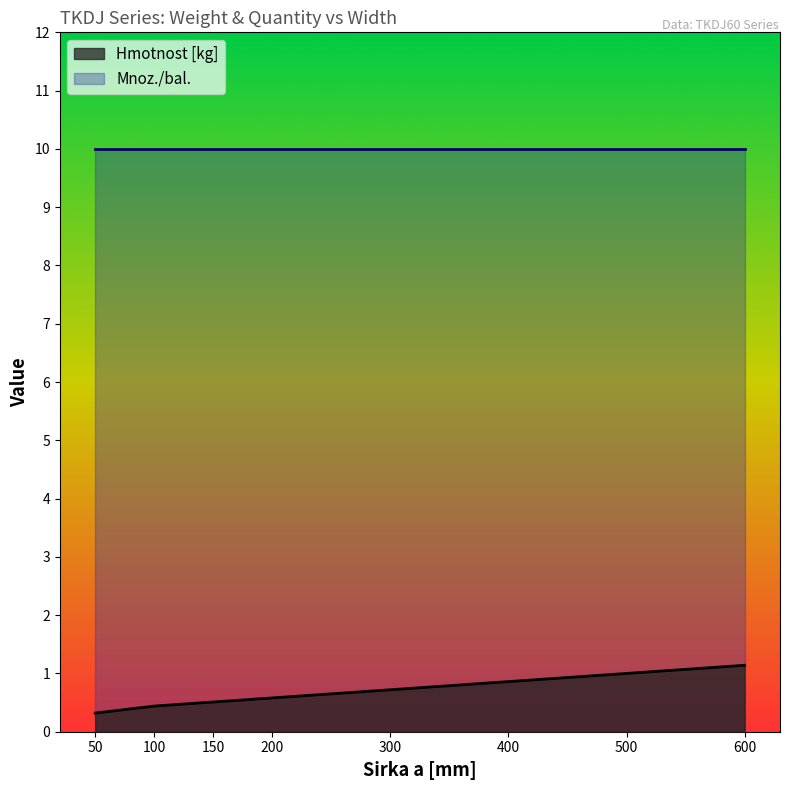

What is the minimum value shown in the chart?

0.3